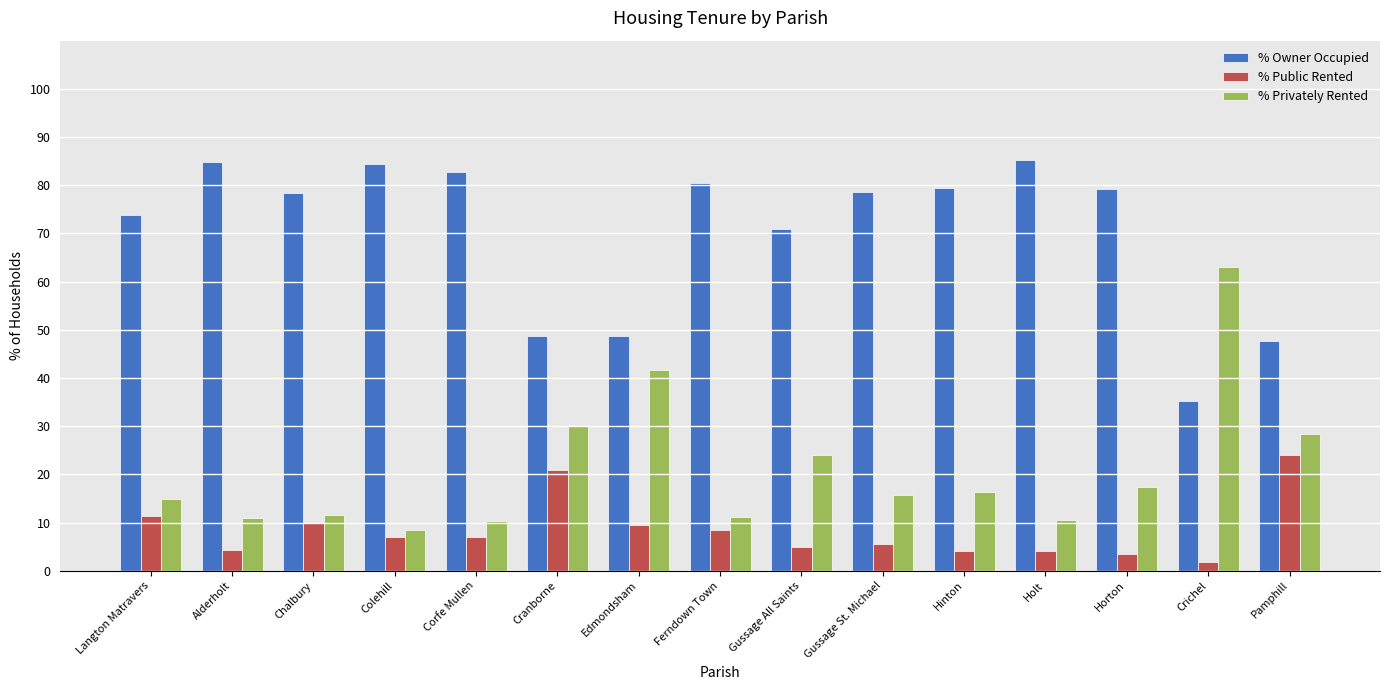

What is the total value across all series at Horton?

100.0